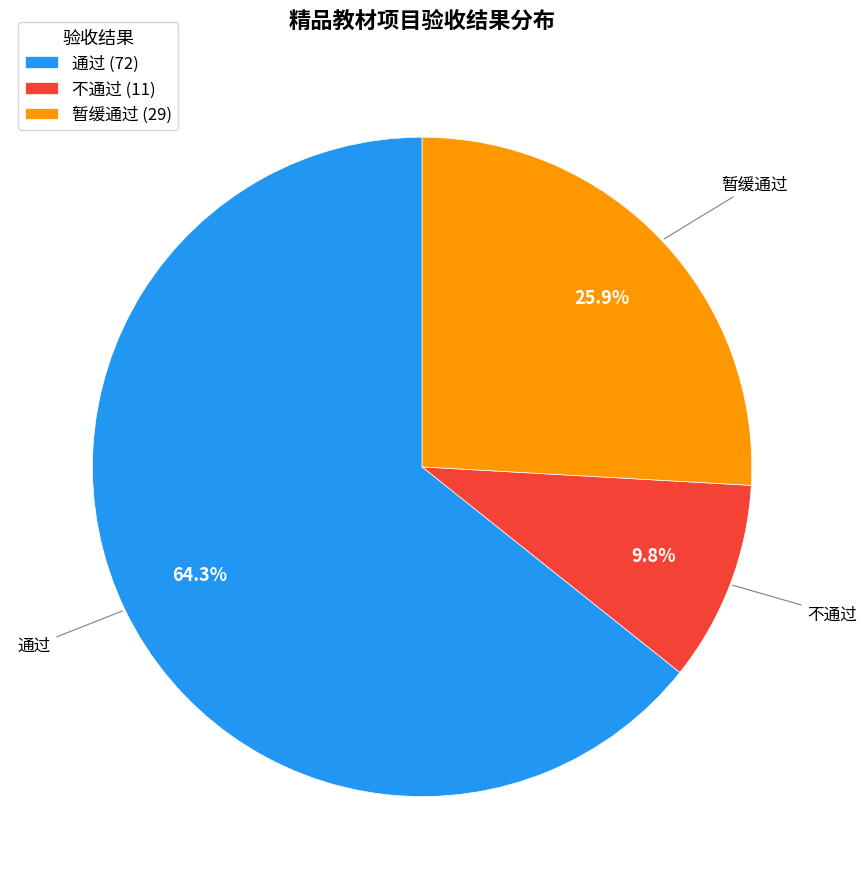

Between 不通过 and 暂缓通过, which is larger?

暂缓通过